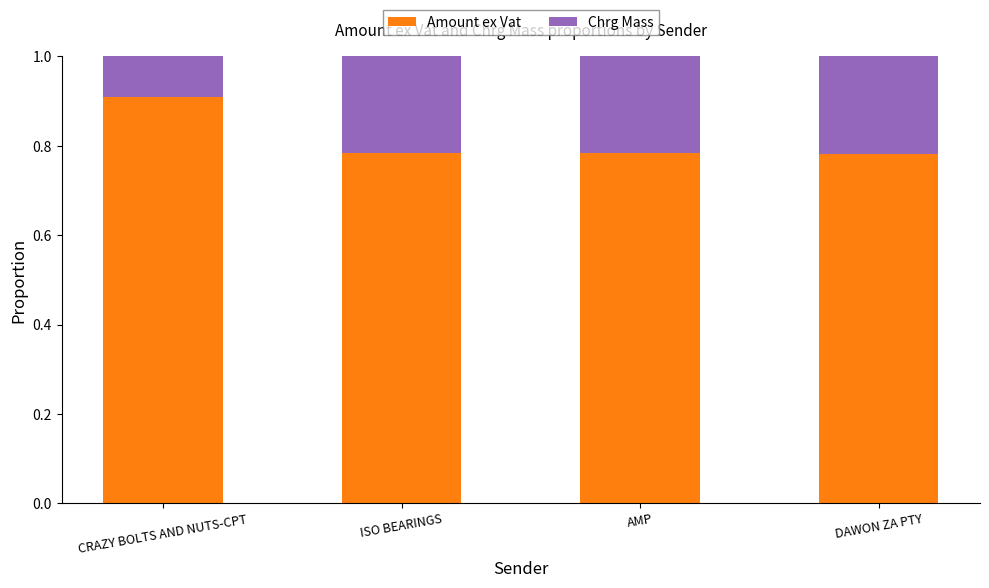

What is the total value across all series at DAWON ZA PTY?

1.0